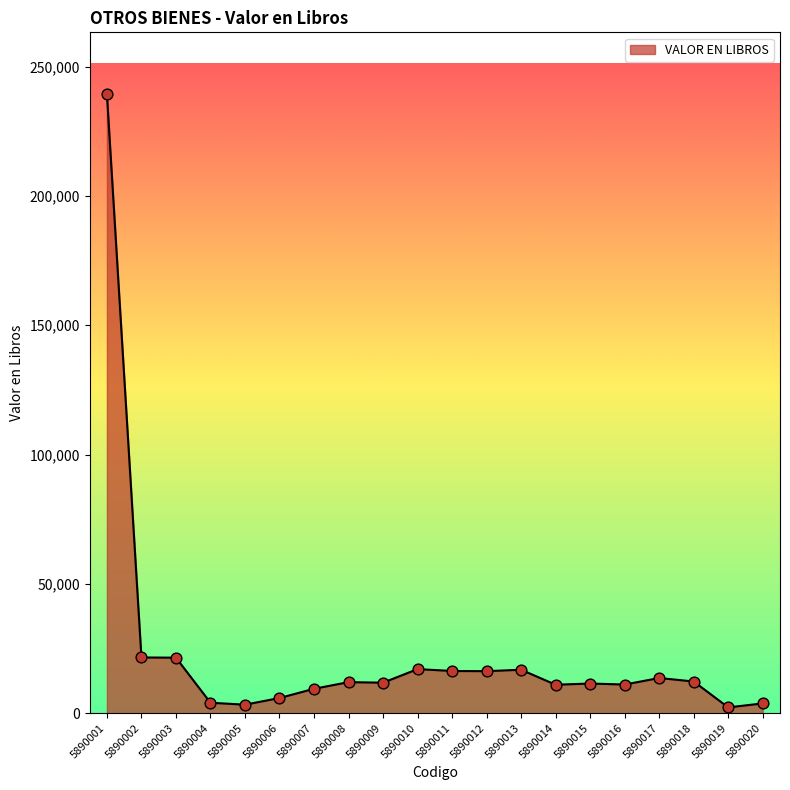

Which has a higher value, 5890007 or 5890008?

5890008